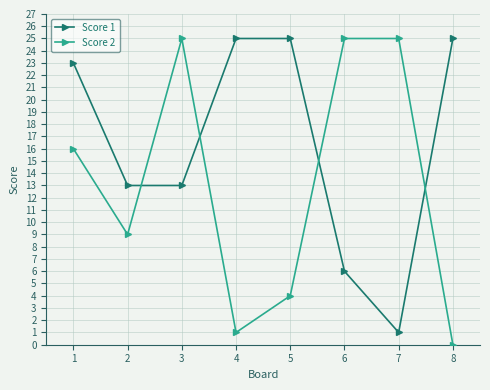

Is the value of Score 1 at 1 greater than the value of Score 2 at 6?

No